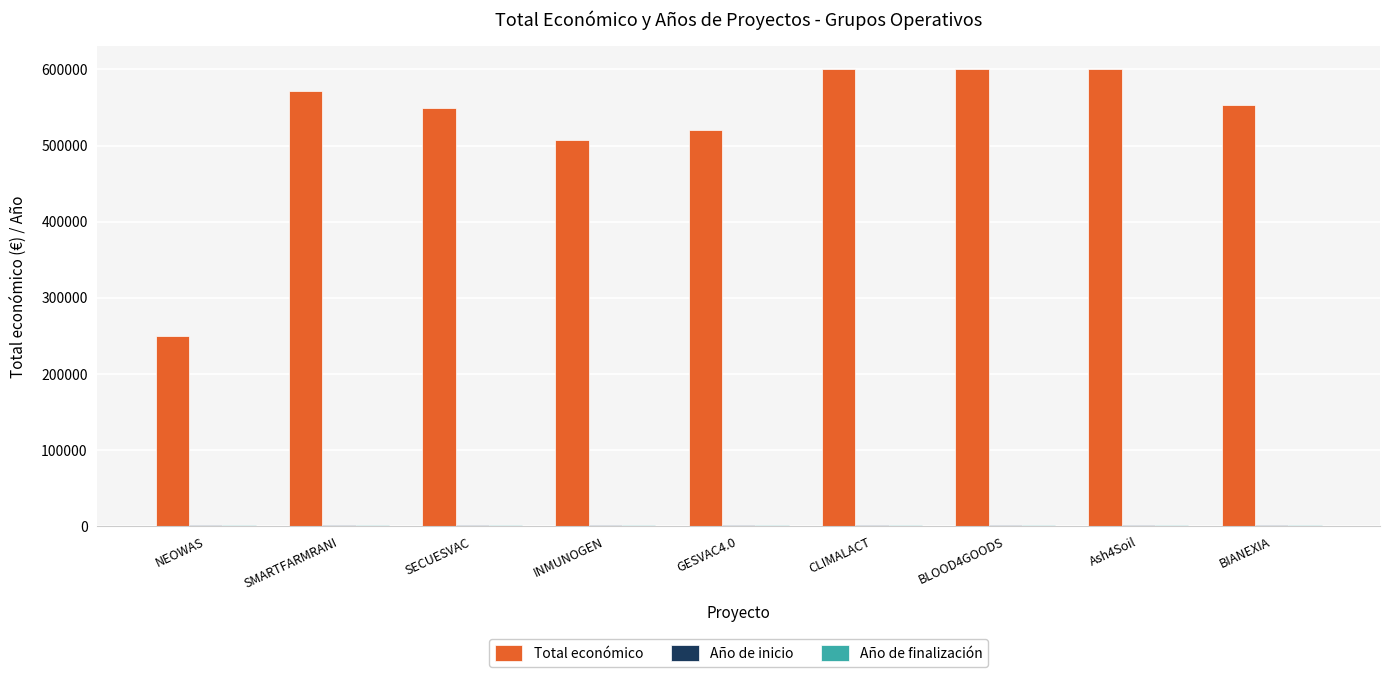

Which series has the widest spread of values?

Total económico